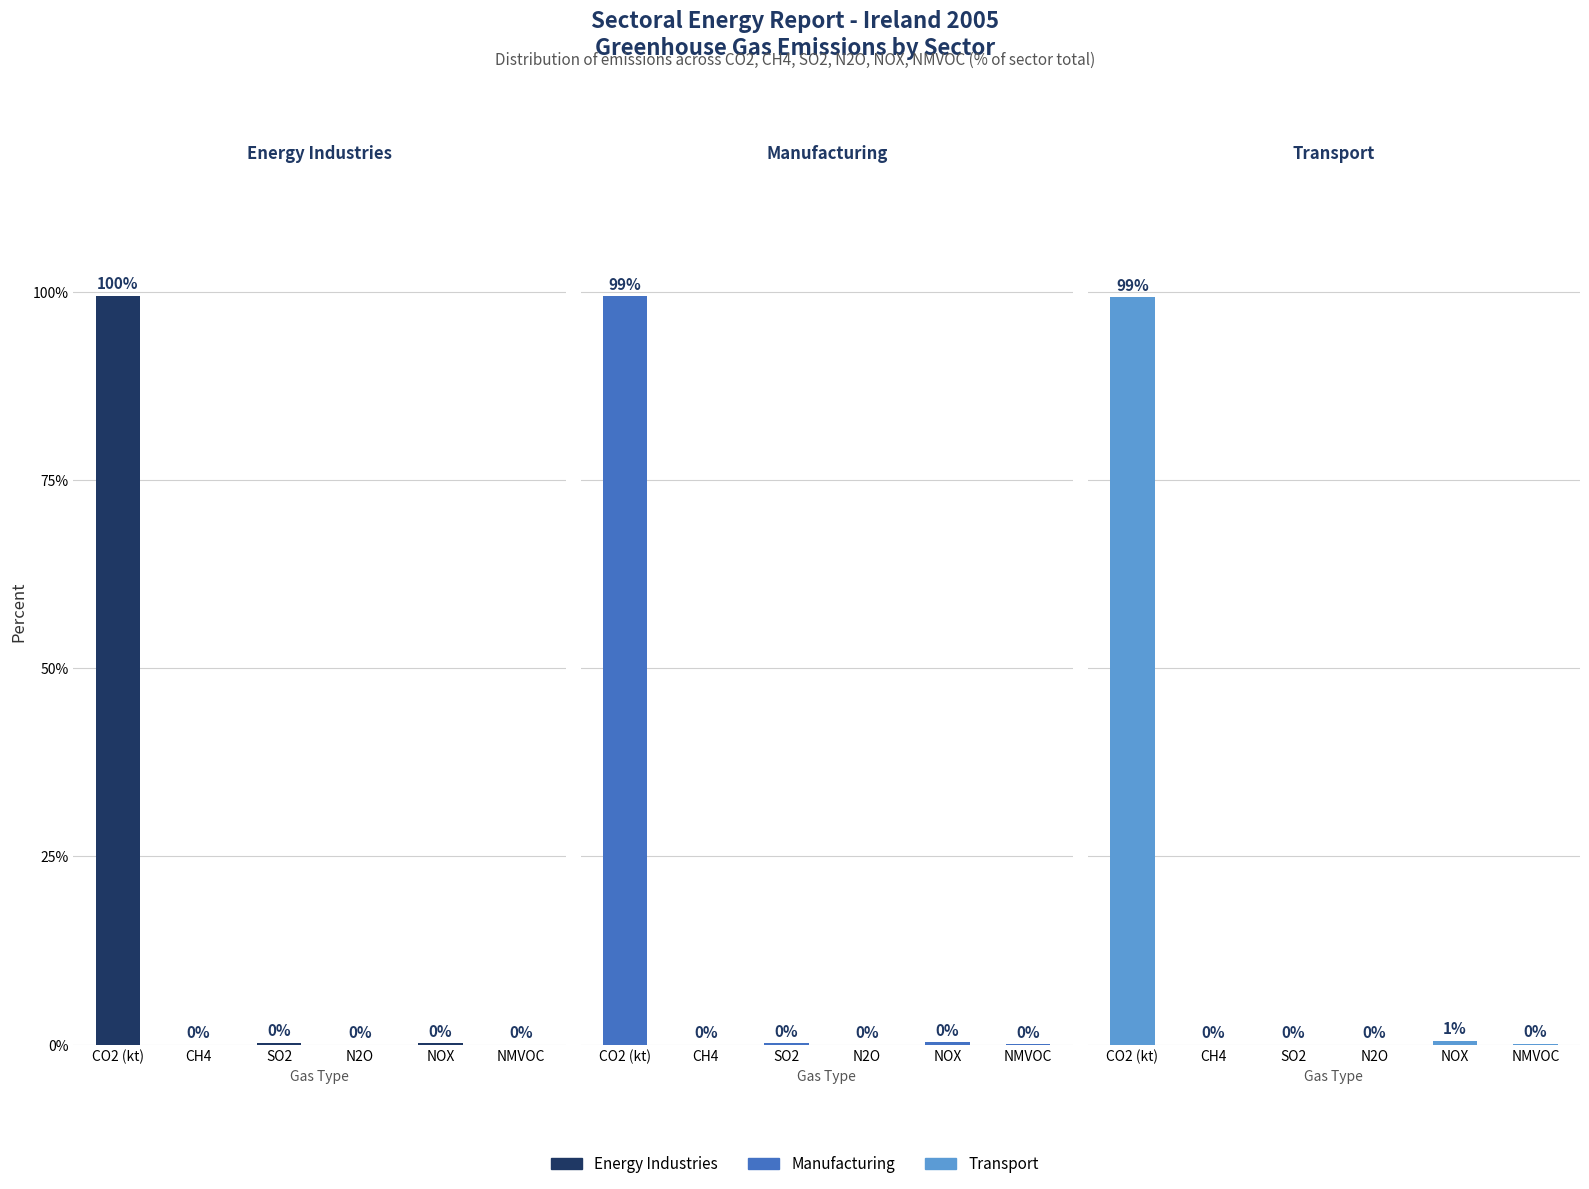

Which series changed the most between CH4 and N2O?

Manufacturing